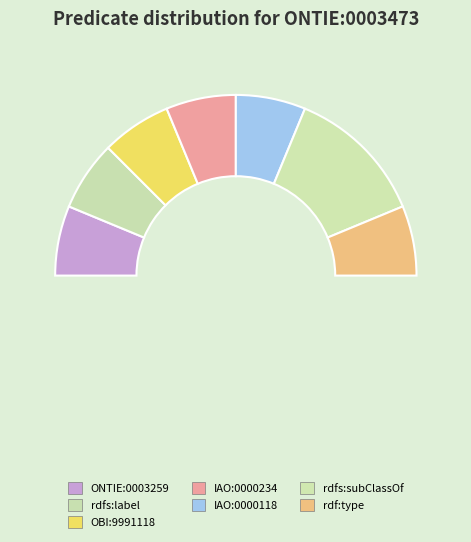

The OBI:9991118 slice represents 1% of the pie. True or false?

False